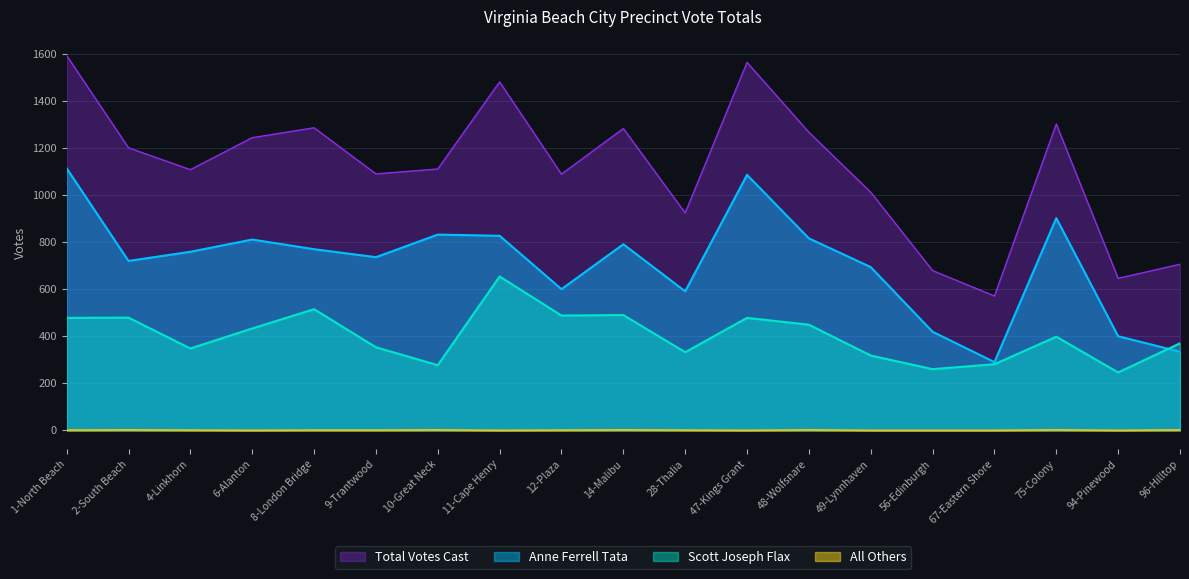

Reading left to right, transcribe all the data shown in this chart.

Anne Ferrell Tata: 1114	720	759	811	770	736	832	827	600	791	591	1086	816	694	419	290	902	400	334
Scott Joseph Flax: 478	479	348	433	515	353	277	654	488	490	332	478	449	318	260	281	398	246	370
All Others: 1	2	1	0	1	1	2	0	1	2	1	0	2	0	0	0	2	0	2
Total Votes Cast: 1593	1201	1108	1244	1286	1090	1111	1481	1089	1283	924	1564	1267	1012	679	571	1302	646	706